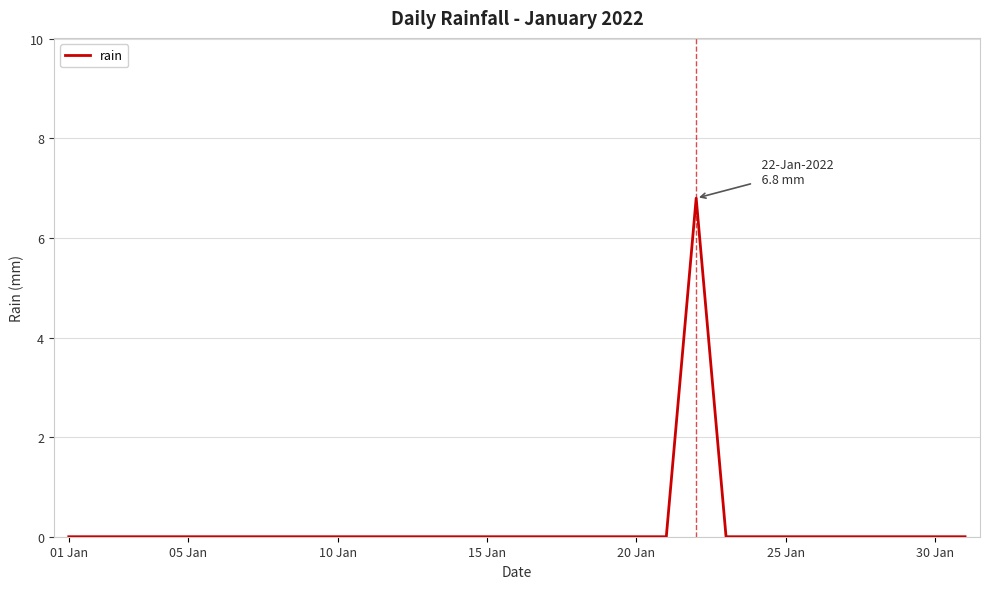

What is the difference between the maximum and minimum values?

6.8